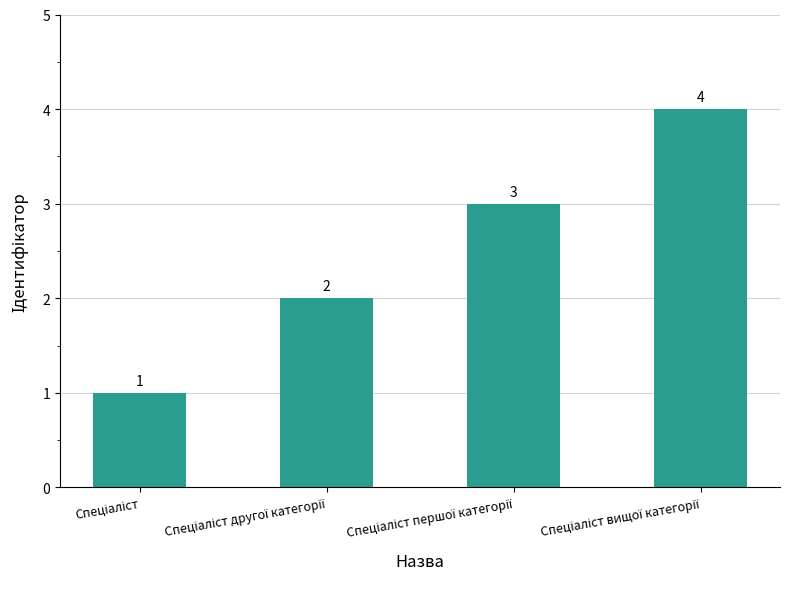

What is the difference between the maximum and minimum values?

3